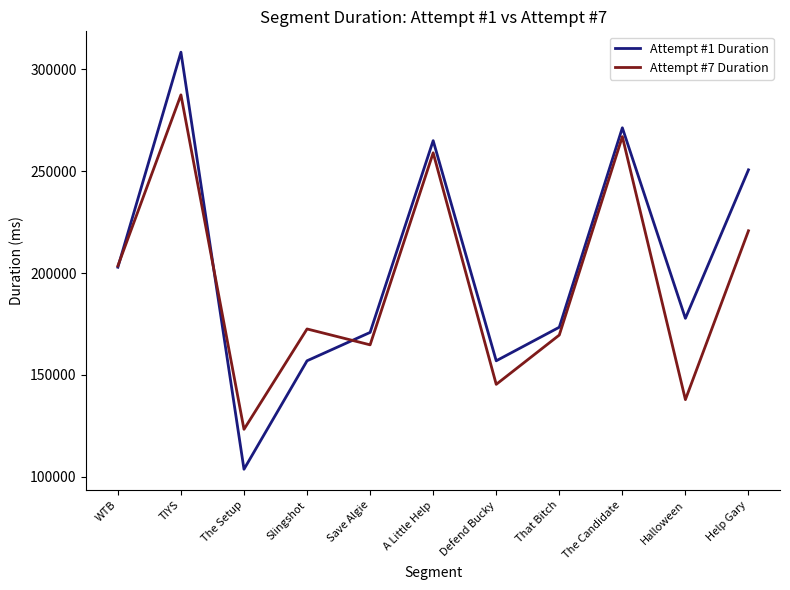

Which series changed the most between The Candidate and Help Gary?

Attempt #7 Duration